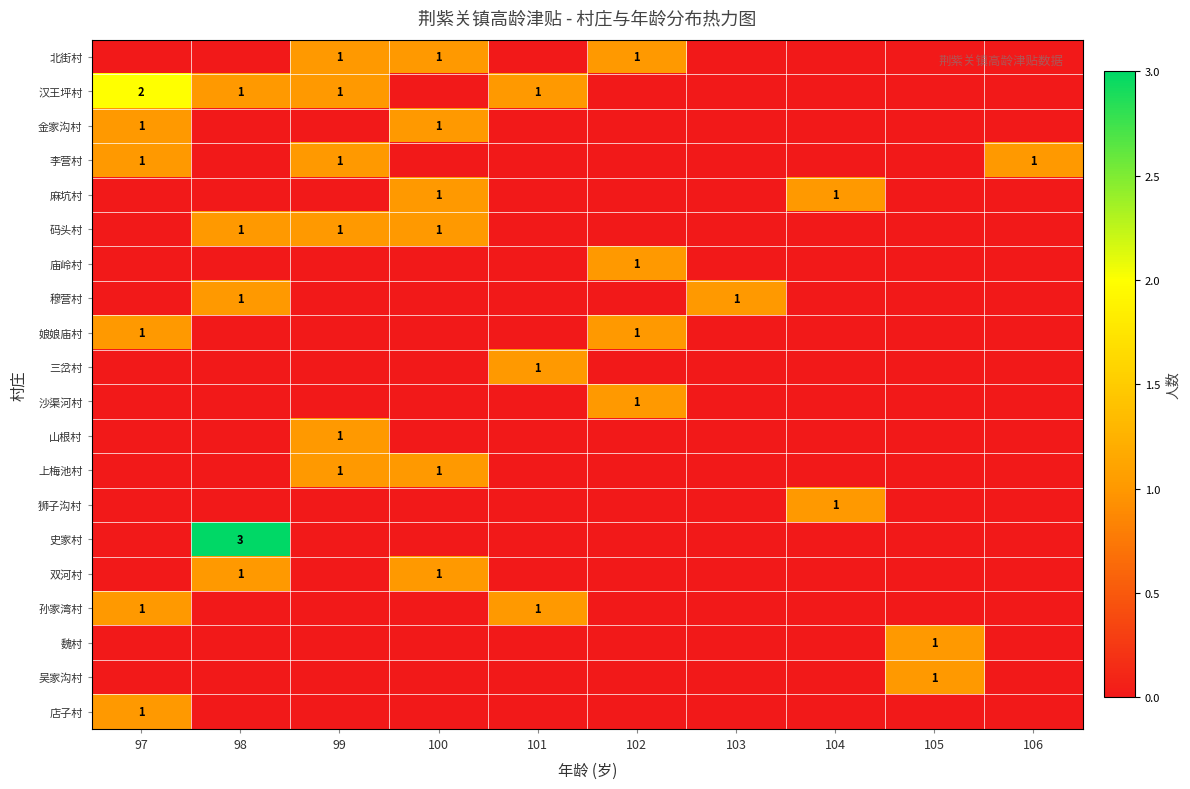

What is the greatest value displayed?

3